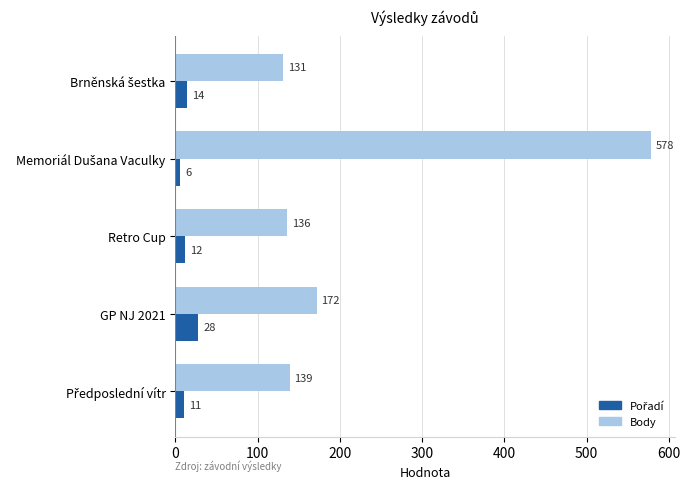

What value does the Body series have at Retro Cup, to the nearest 5?

135